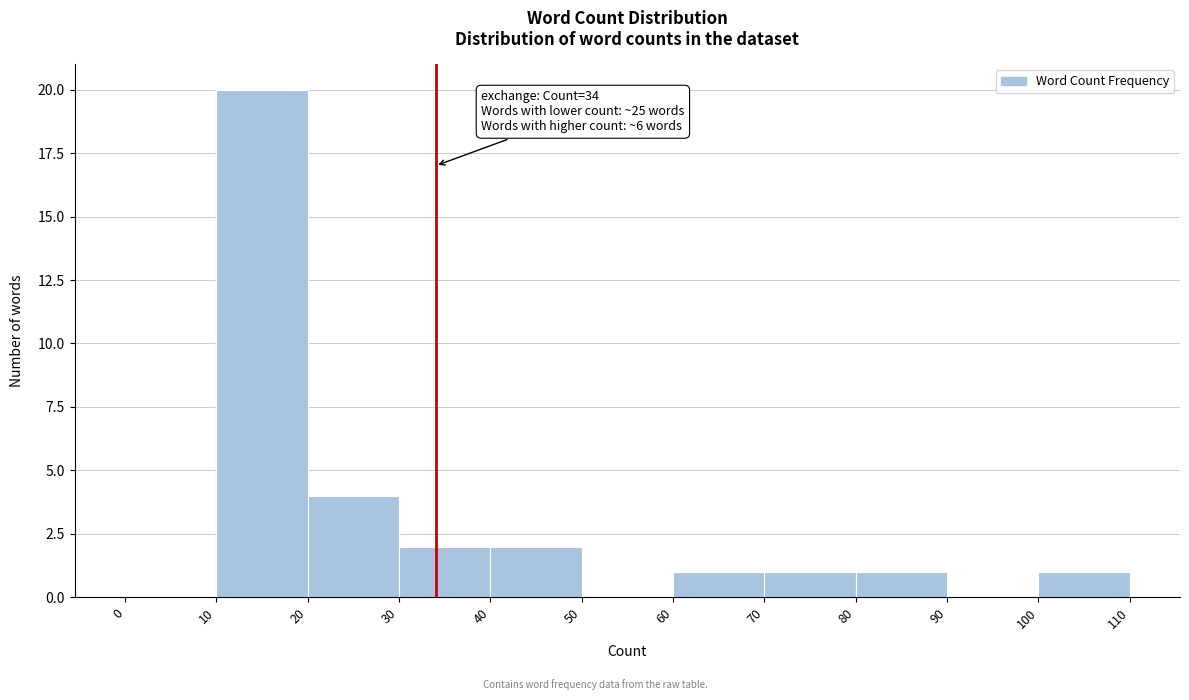

Which range on the x-axis has the tallest bar?

10 to 20